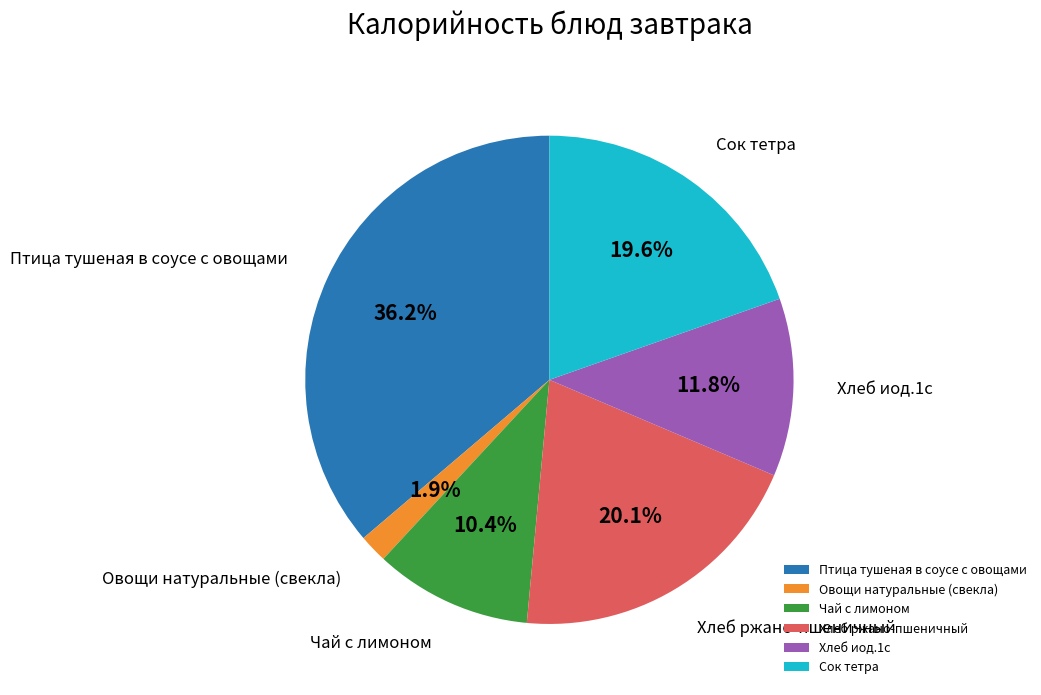

To the nearest percent, what is the combined percentage of Птица тушеная в соусе с овощами and Овощи натуральные (свекла)?

38%